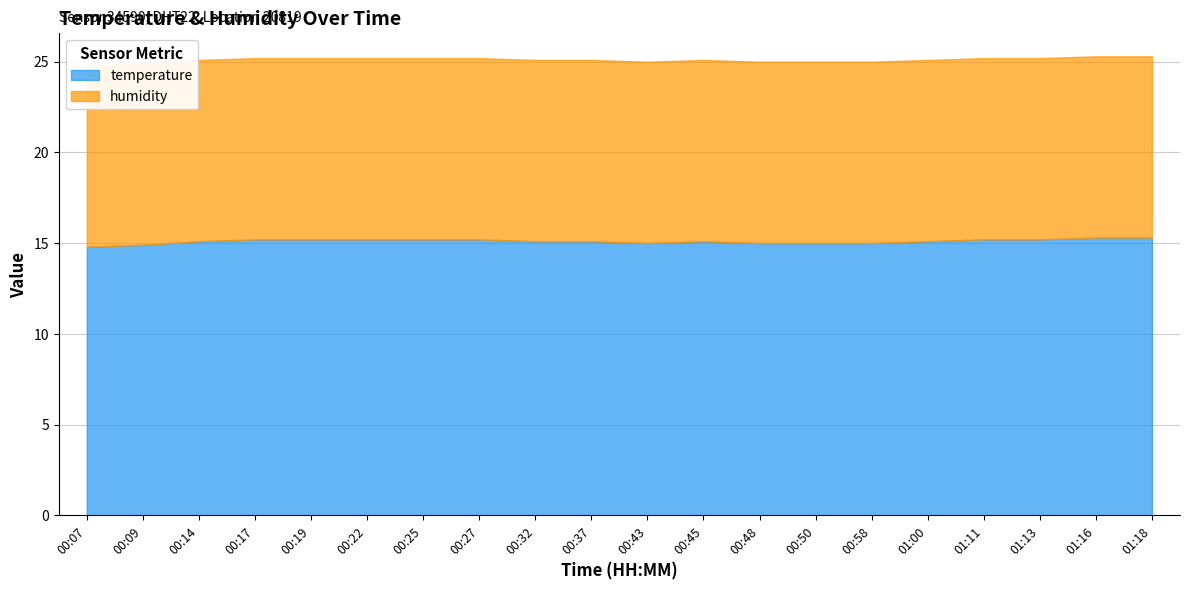

What is the value of the temperature point at the 16th from the left?

15.1